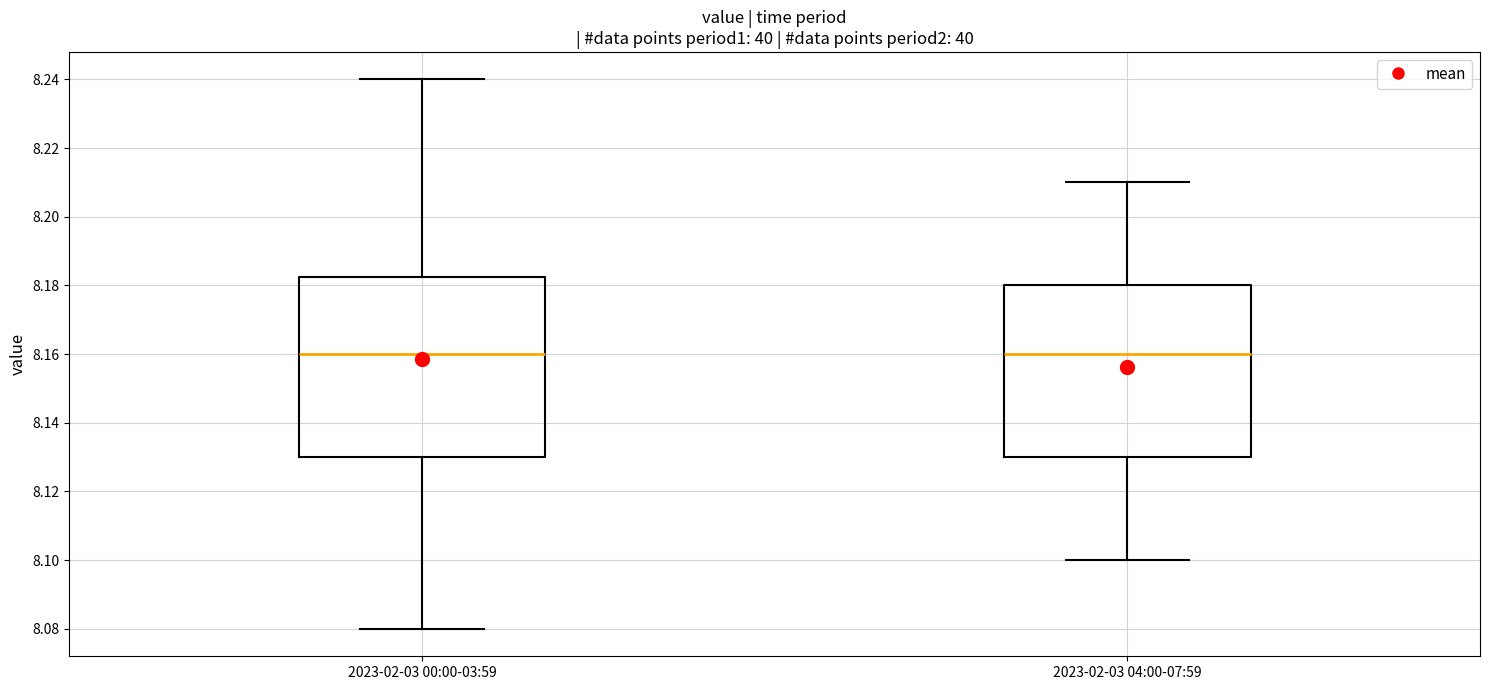

Where does the lower whisker of the box for 2023-02-03 04:00-07:59 end on the y-axis? The values are not printed on the chart, so give them approximately, as read against the axis.

8.100